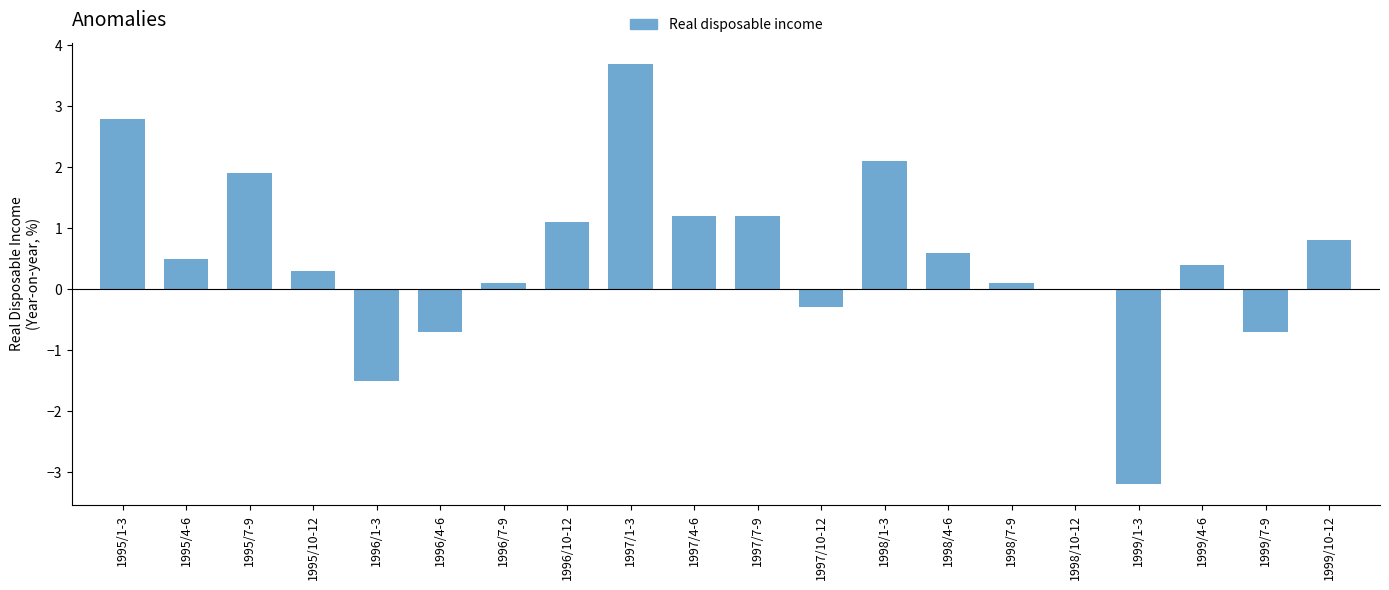

Reading left to right, what are all the values shown in this chart?

2.8	0.5	1.9	0.3	-1.5	-0.7	0.1	1.1	3.7	1.2	1.2	-0.3	2.1	0.6	0.1	0.0	-3.2	0.4	-0.7	0.8